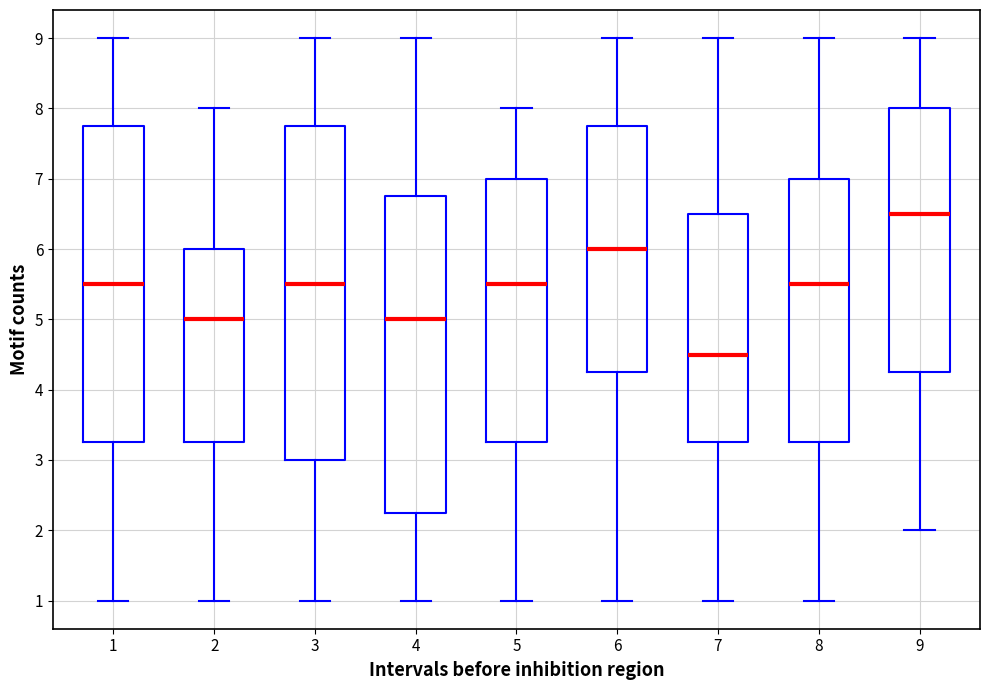

Where is the upper edge of the box at x = 1 on the y-axis? The values are not printed on the chart, so give them approximately, as read against the axis.

7.8